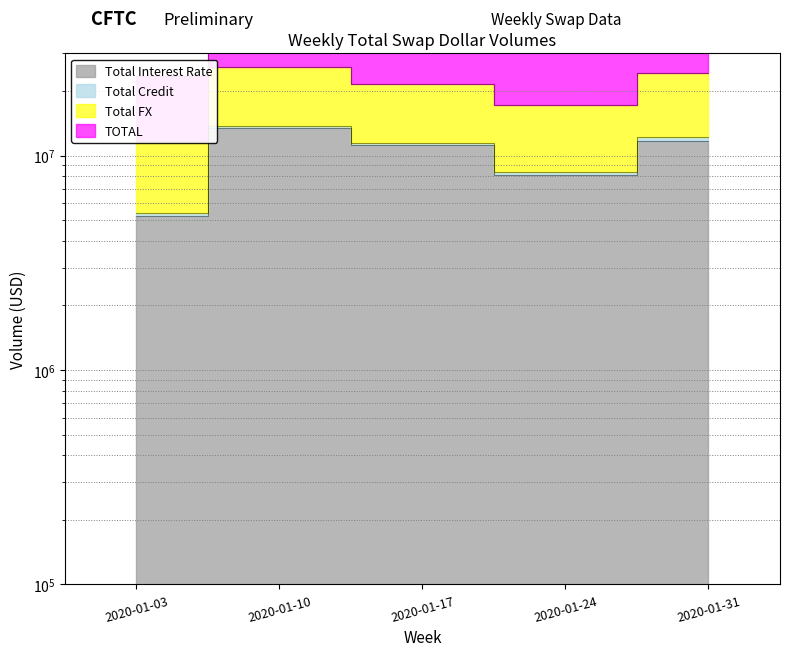

What is the total value across all series at 2020-01-10?

91040826